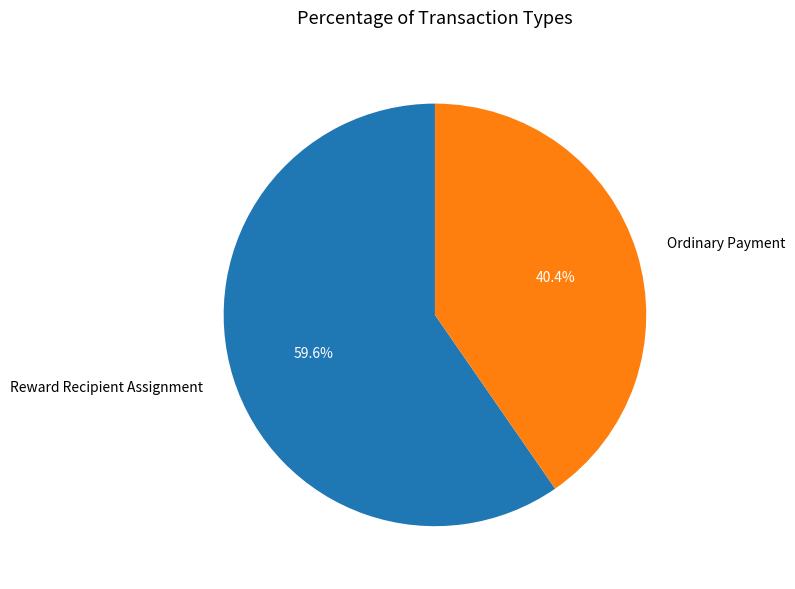

How many segments does this pie chart have?

2